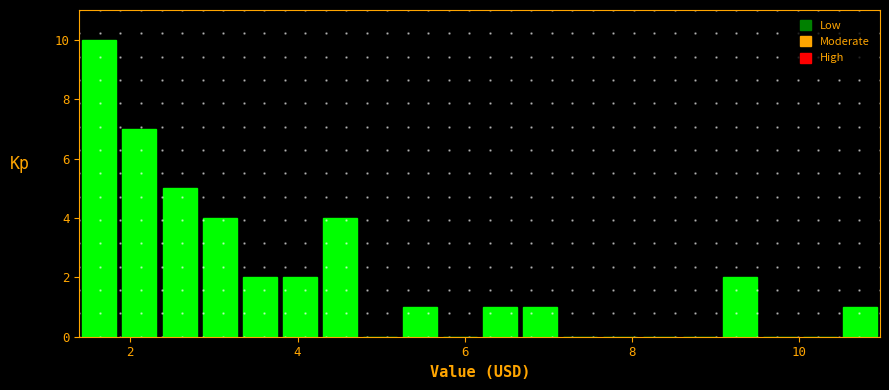

Read against the x-axis, roughly where is the centre of the tallest bar?

1.6